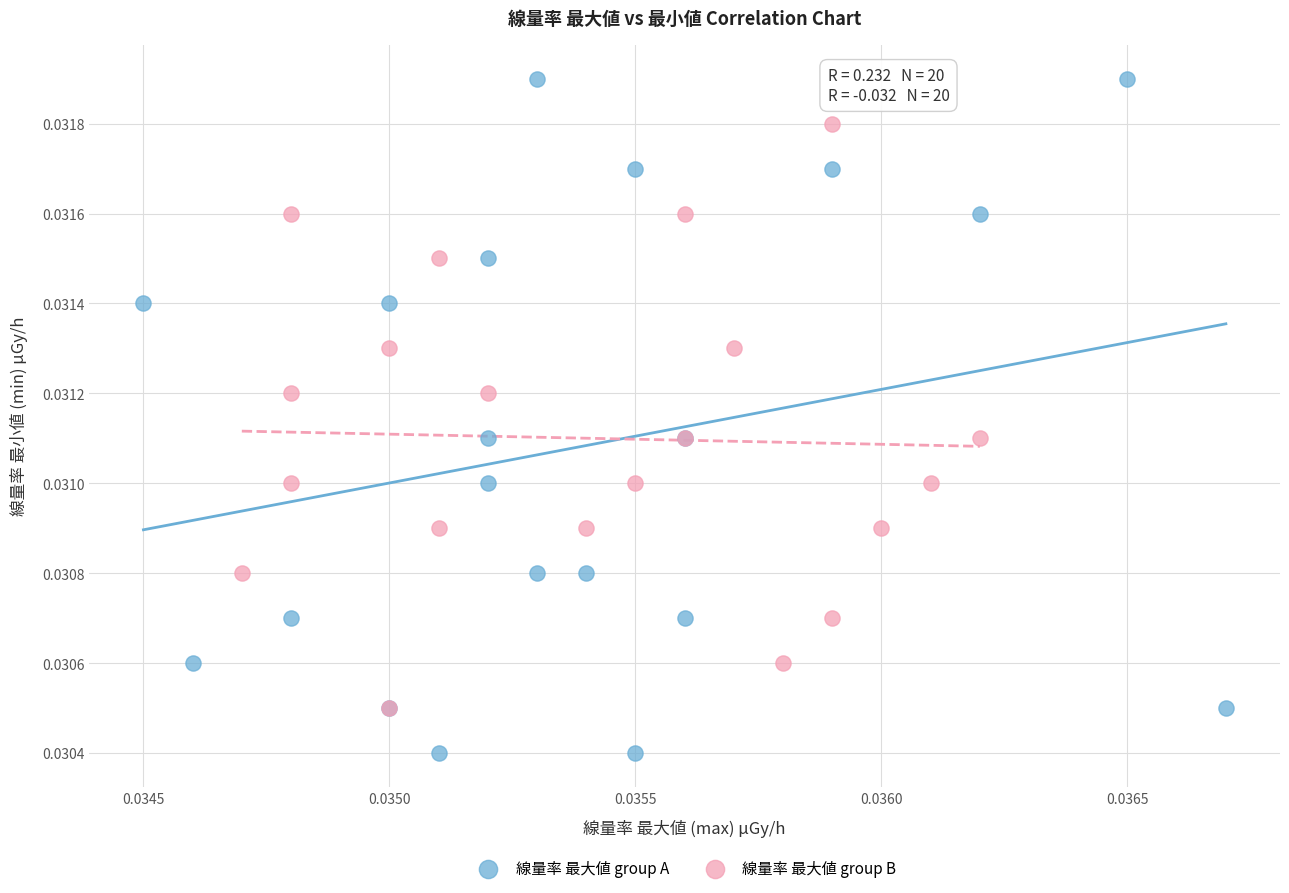

Which series contains the lowest Y value?

線量率 最大値 group A